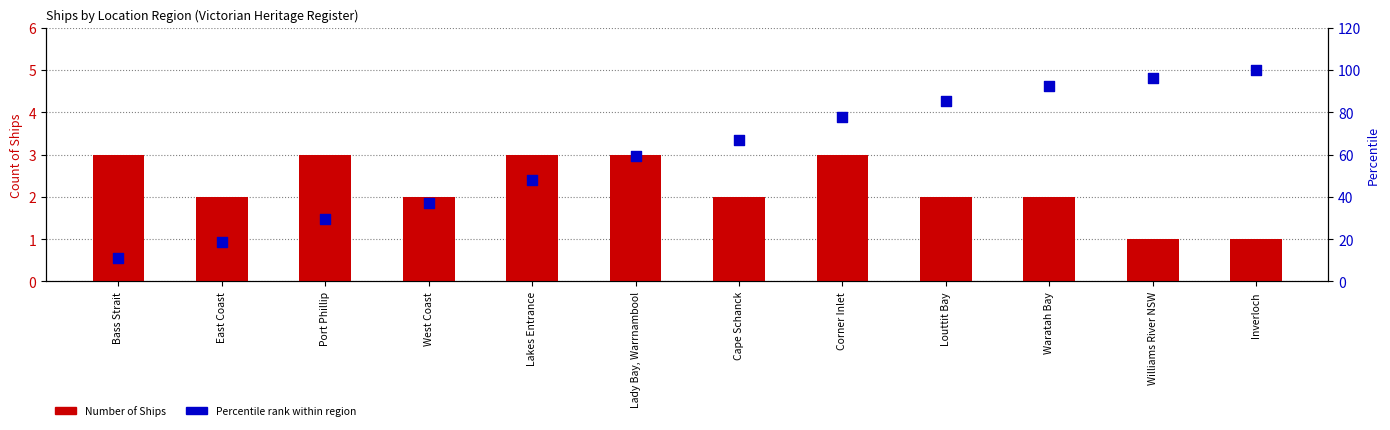

At how many categories does at least one series exceed 13?

11